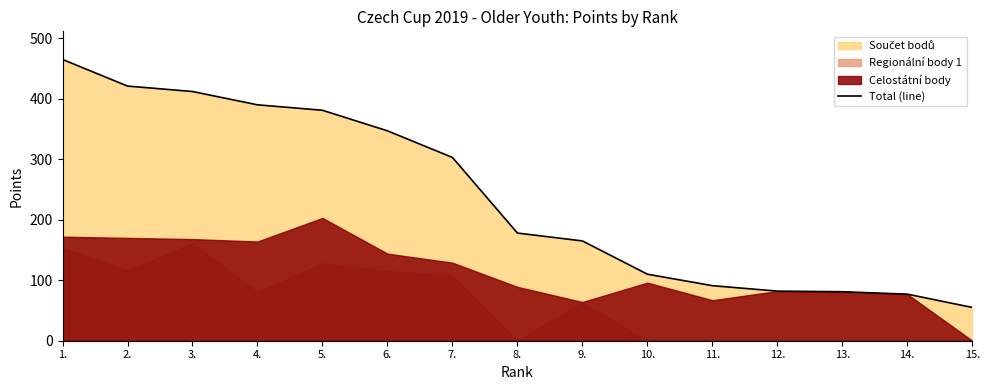

List the labels in order of value, smallest first.

15., 14., 13., 12., 11., 10., 9., 8., 7., 6., 5., 4., 3., 2., 1.